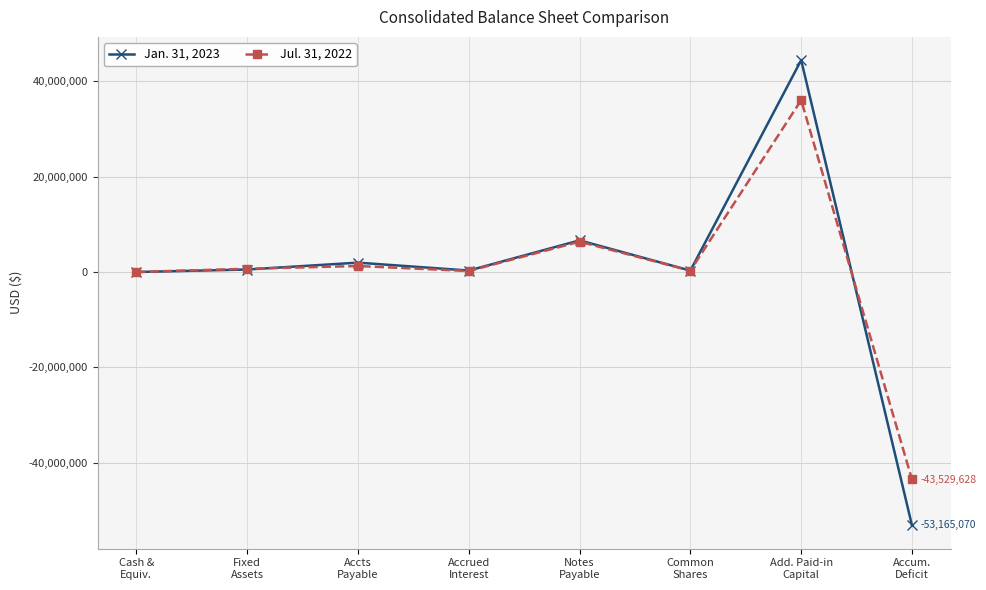

What is the spread (max minus min) of values at Common
Shares?

20